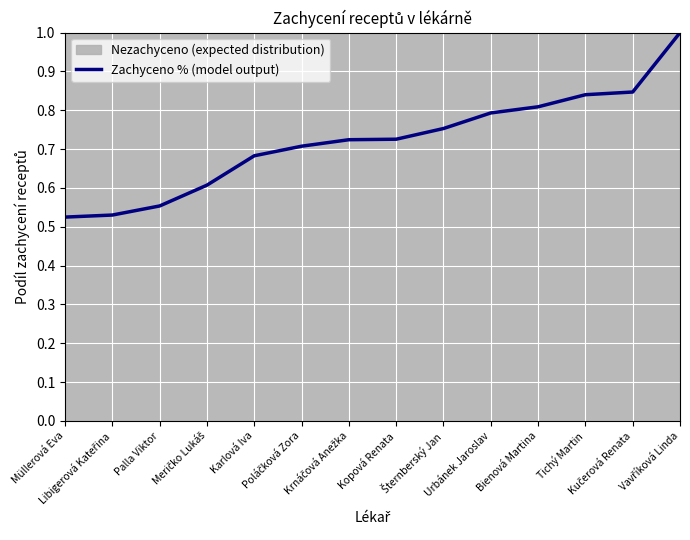

Reading left to right, what are all the values shown in this chart?

Müllerová Eva=0.5	Libigerová Kateřina=0.5	Palla Viktor=0.6	Meričko Lukáš=0.6	Karlová Iva=0.7	Poláčková Zora=0.7	Krnáčová Anežka=0.7	Kopová Renata=0.7	Šternberský Jan=0.8	Urbánek Jaroslav=0.8	Bienová Martina=0.8	Tichý Martin=0.8	Kučerová Renata=0.8	Vavříková Linda=1.0